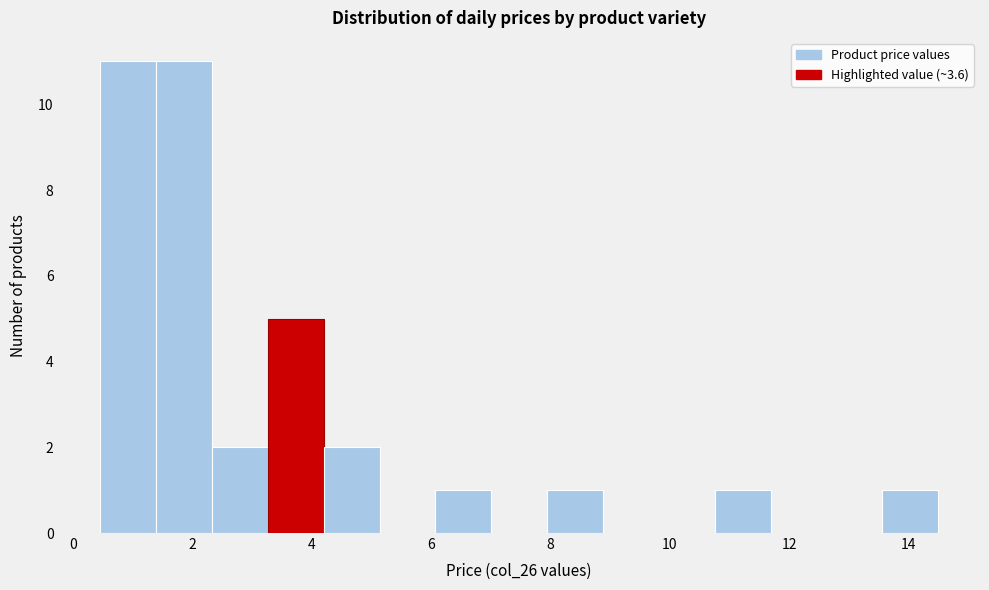

Reading left to right, transcribe this chart: for each bar, give the range it covers on the x-axis and its height. Neither the bar edges nor the heights are printed on the chart, so give them approximately, as read against the axes.

0.4 to 1.4: 11
1.4 to 2.4: 11
2.4 to 3.2: 2
3.2 to 4.2: 5
4.2 to 5.2: 2
5.2 to 6.0: 0
6.0 to 7.0: 1
7.0 to 8.0: 0
8.0 to 8.8: 1
8.8 to 9.8: 0
9.8 to 10.8: 0
10.8 to 11.6: 1
11.6 to 12.6: 0
12.6 to 13.6: 0
13.6 to 14.6: 1